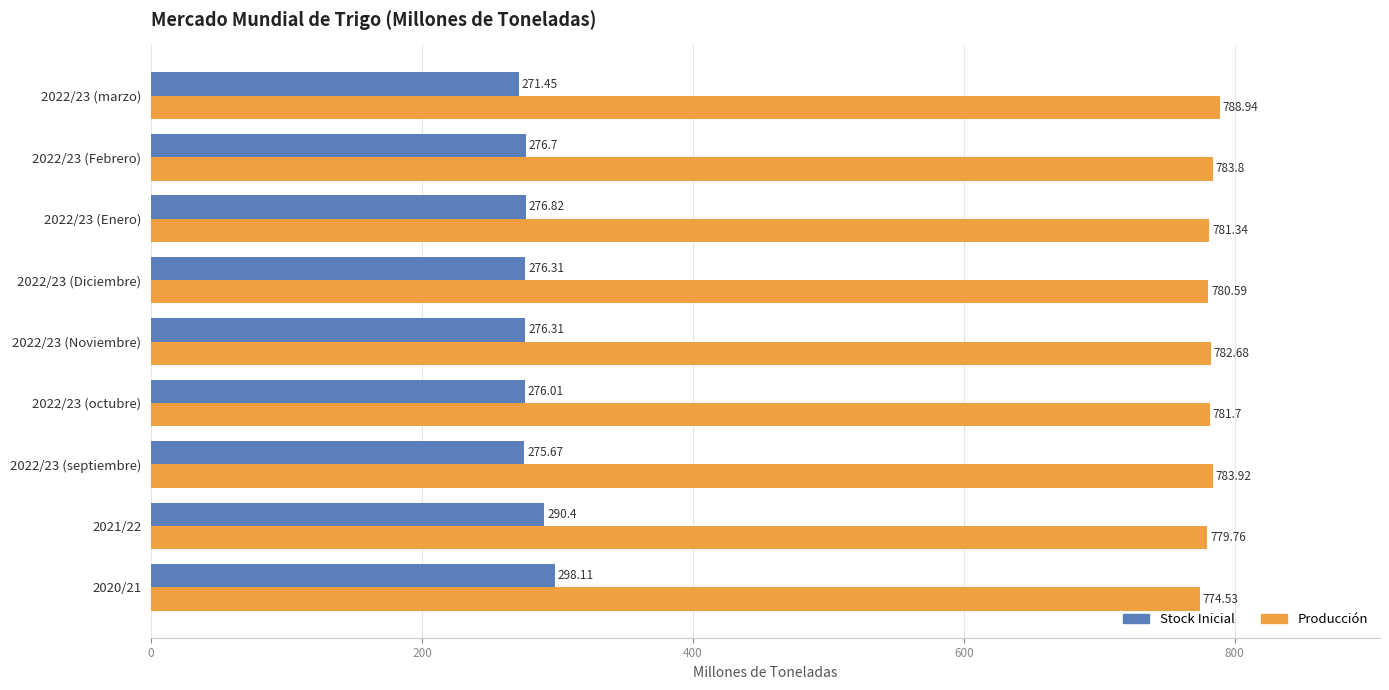

Rank the series by their maximum value, from lowest to highest.

Stock Inicial, Producción